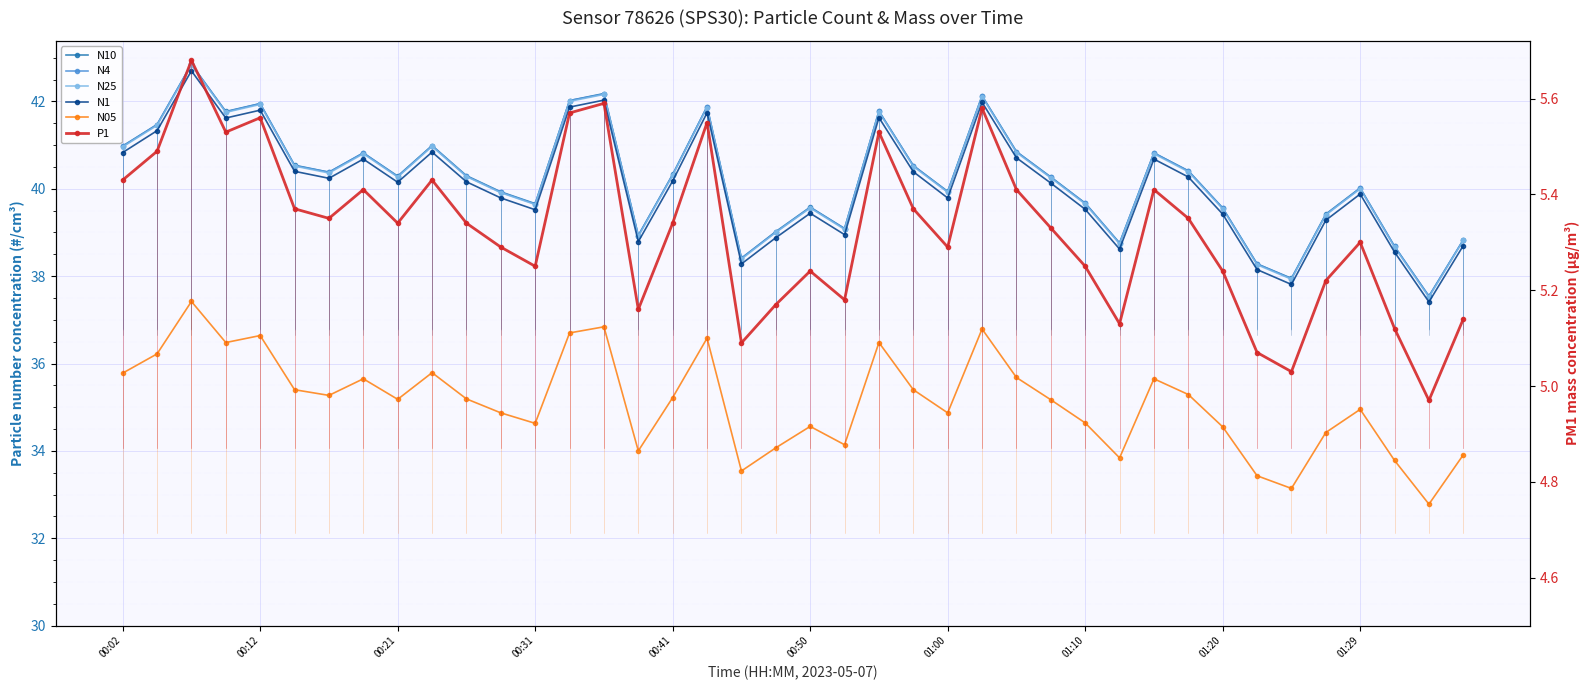

How many lines are shown in the chart?

6